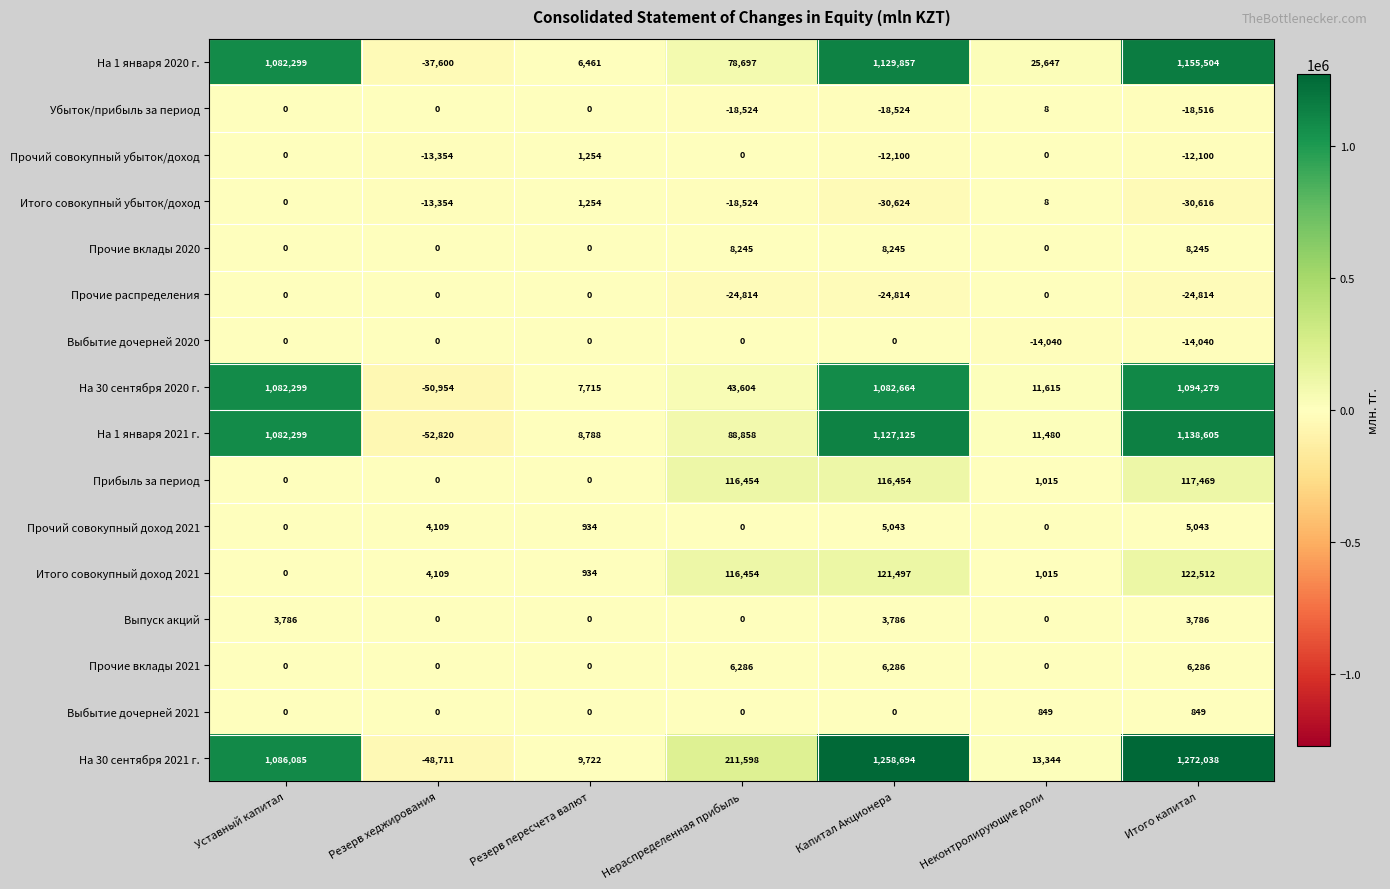

What is the greatest value displayed?

1272038